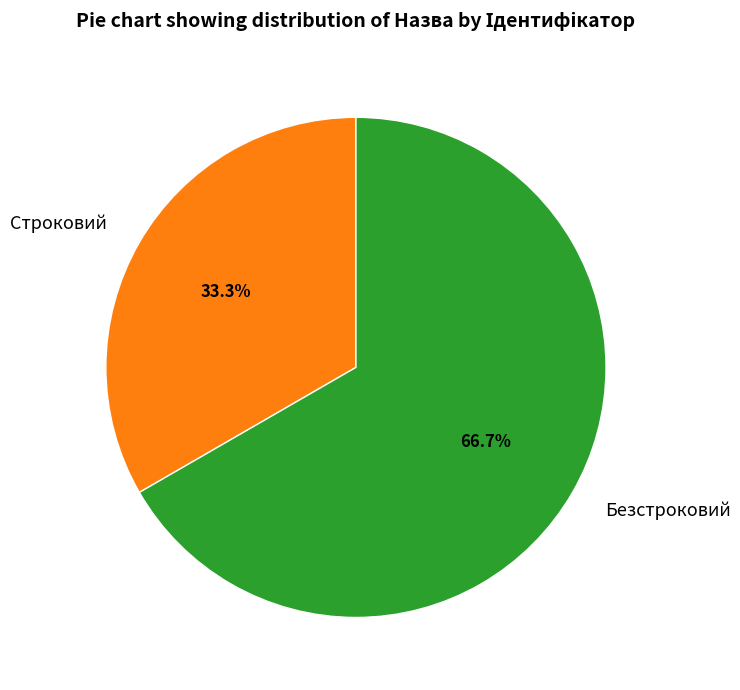

What is the ratio of the value at Безстроковий to the value at Строковий?

2.0